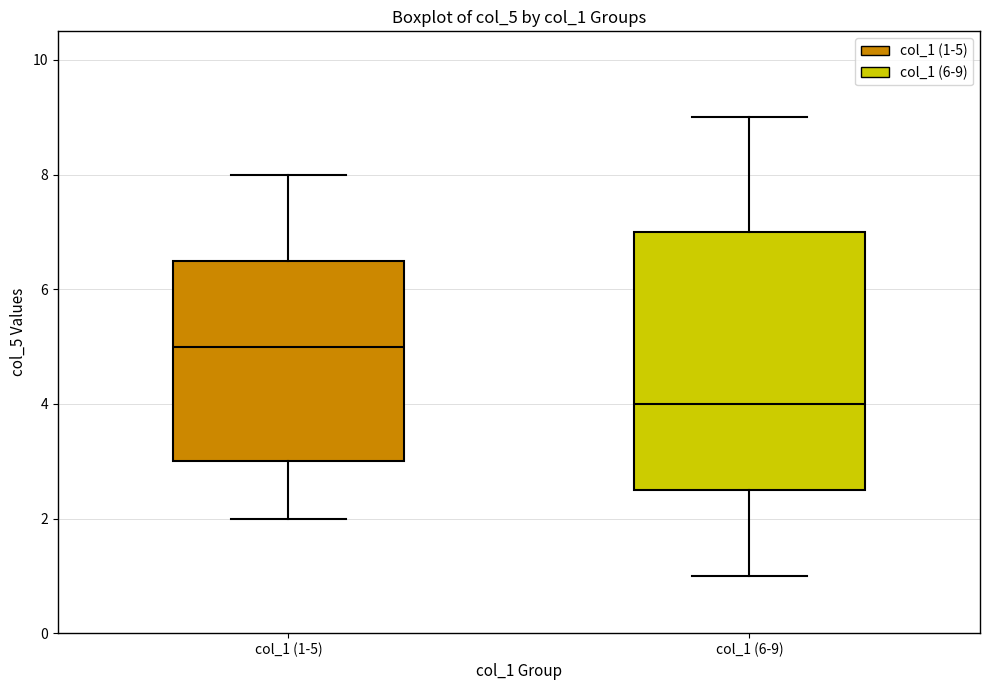

Comparing the boxes themselves (not the whiskers), which one is the tallest?

col_1 (6-9)